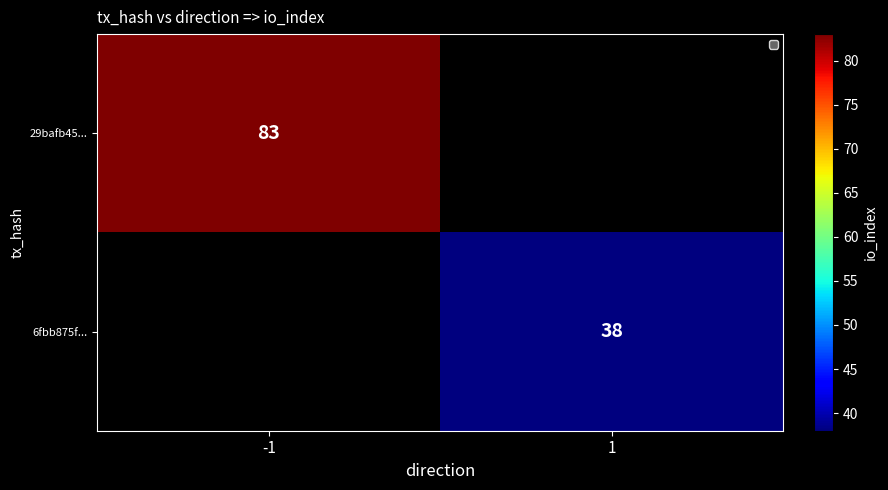

Is the value of 29bafb45... at -1 greater than the value of 6fbb875f... at 1?

Yes